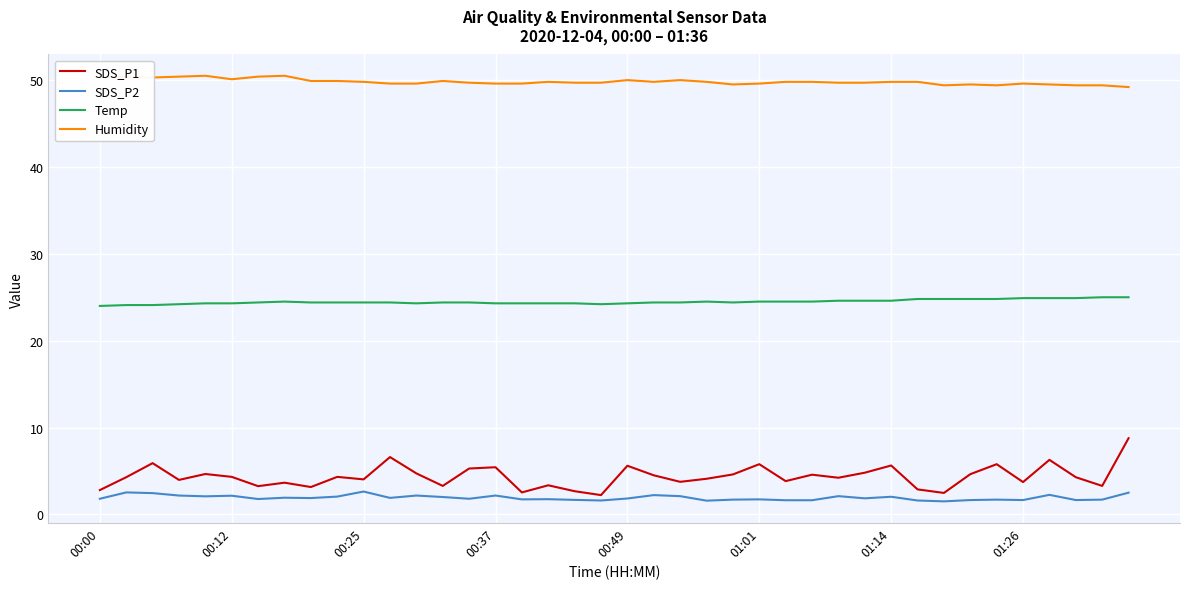

Which series has the largest total across all categories?

Humidity